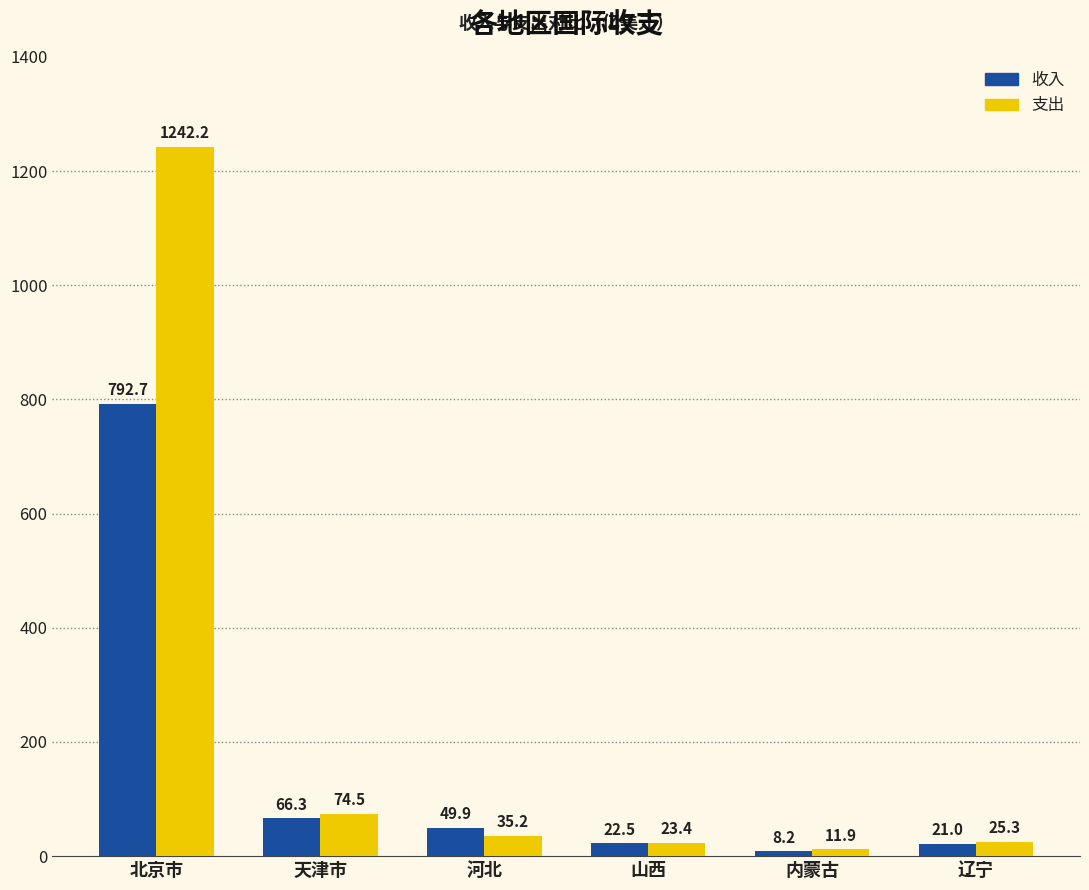

At which label is 支出 closest to 627?

天津市